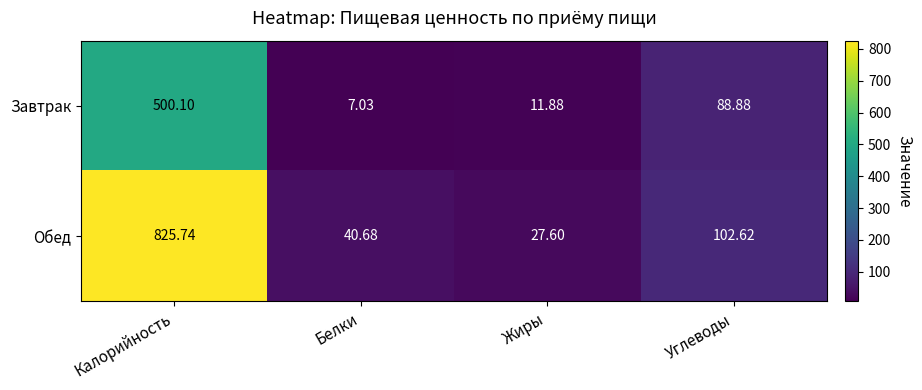

What is the spread (max minus min) of values at Жиры?

15.7